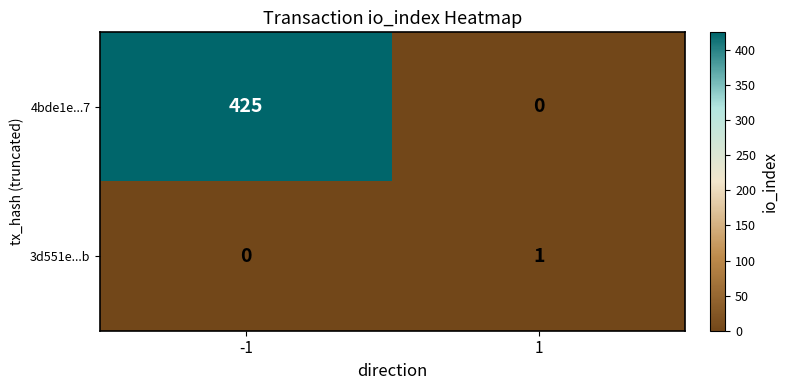

Reading left to right, what are all the values shown in this chart?

4bde1e...7: -1=425	1=0
3d551e...b: -1=0	1=1